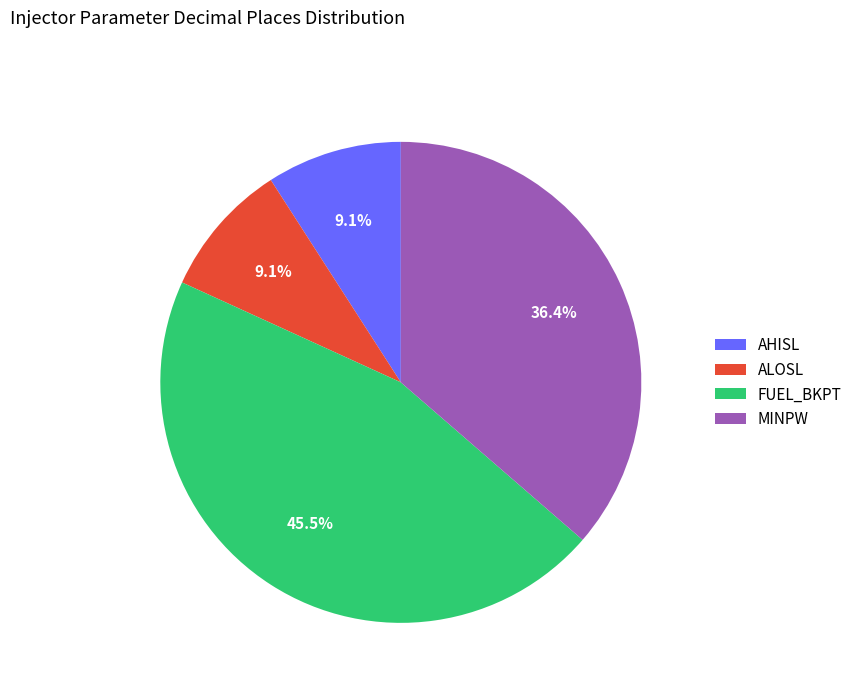

Is ALOSL the majority of the pie?

No